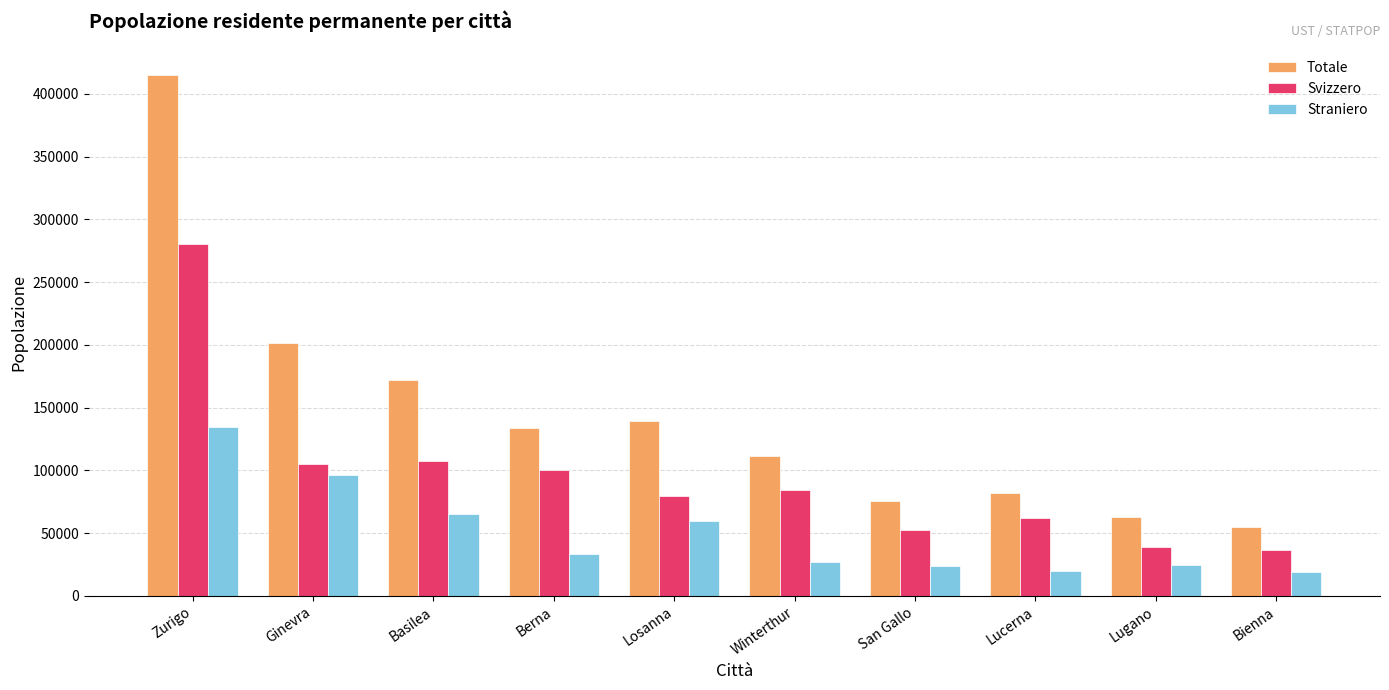

Is it true that Totale equals 111851 at Winterthur?

True